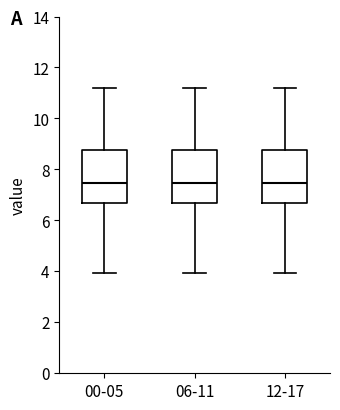

Where is the upper edge of the box for 12-17 on the y-axis? The values are not printed on the chart, so give them approximately, as read against the axis.

8.8